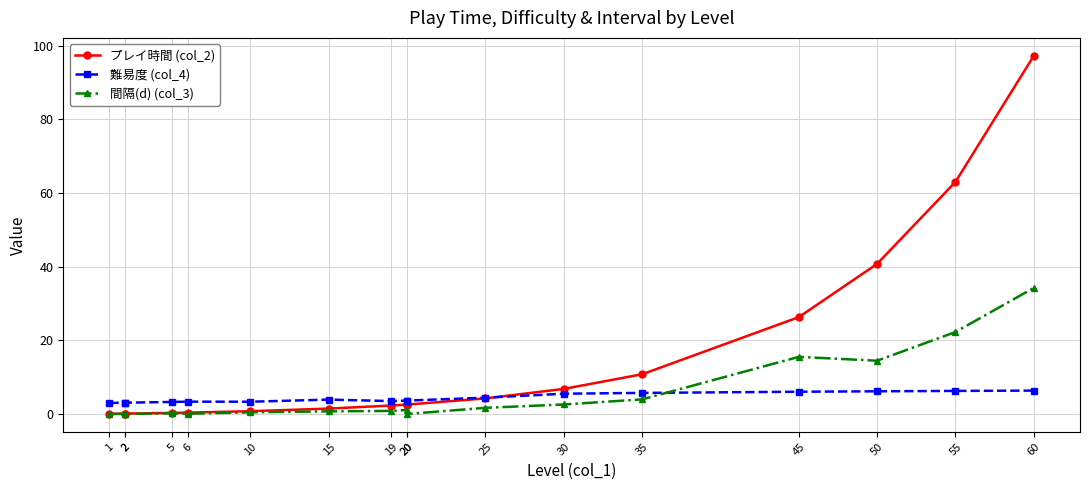

What value does the プレイ時間 (col_2) series have at 25?

4.2